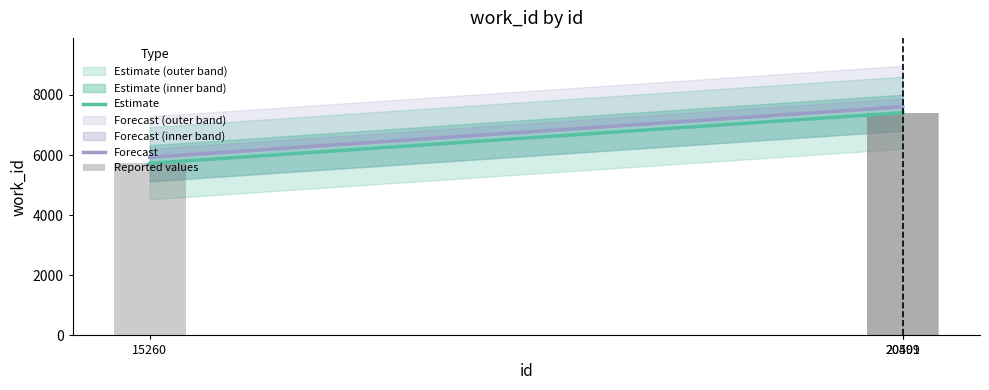

What is the highest value of the Forecast series?

7607